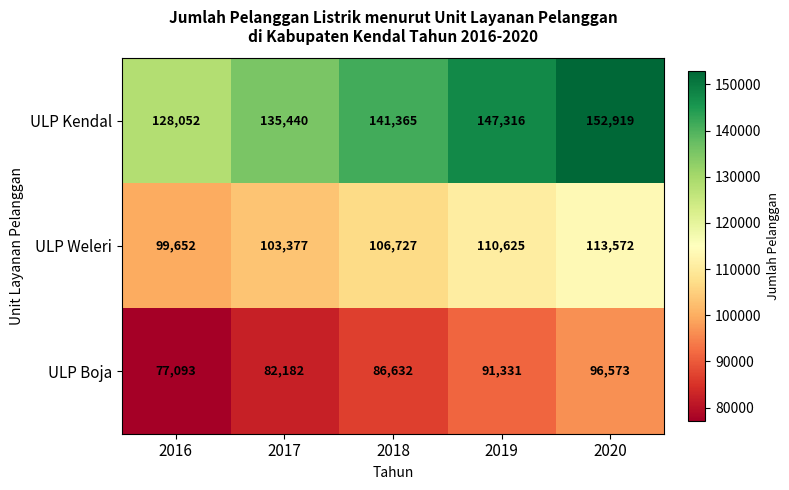

How many data points in ULP Boja are less than 86632?

2